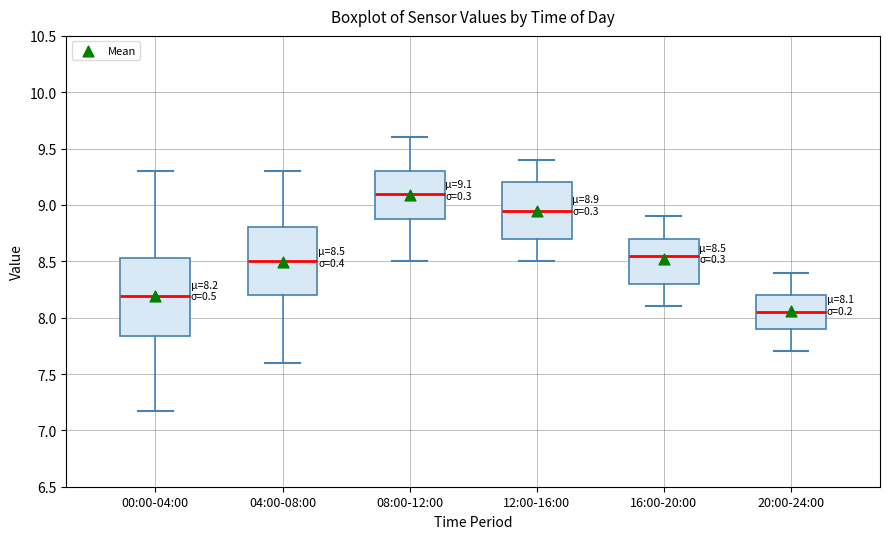

Which box's median line is the highest?

08:00-12:00